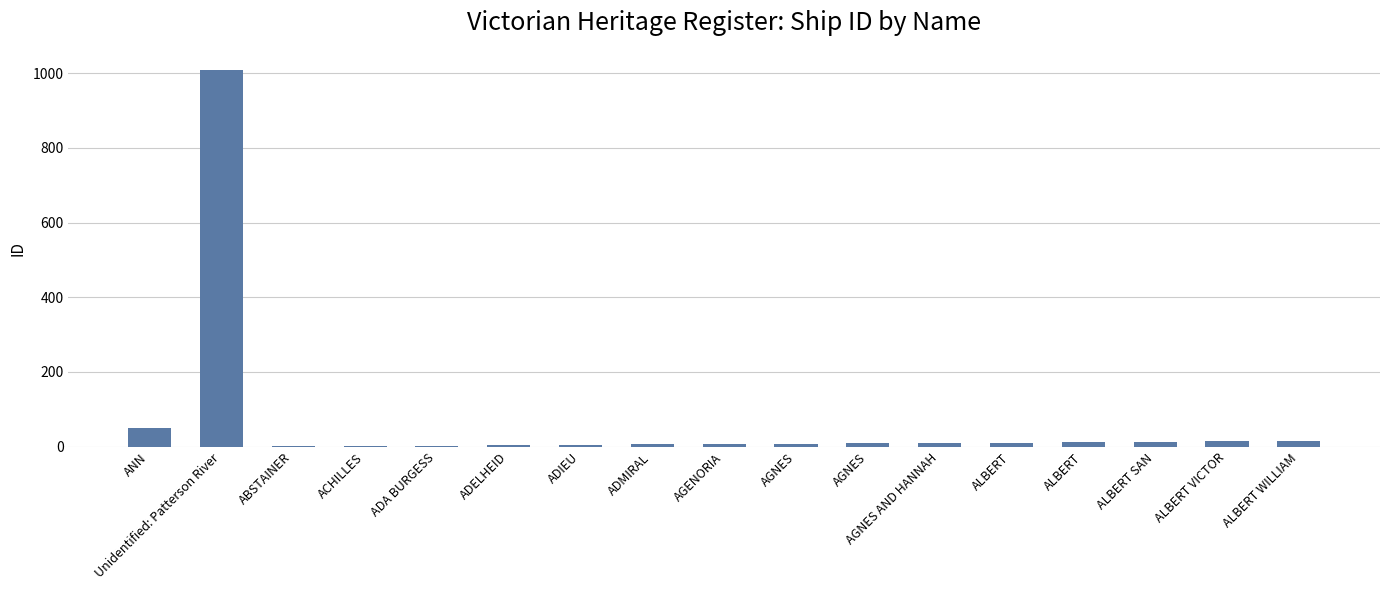

The chart shows a value of 1 at ABSTAINER. True or false?

False